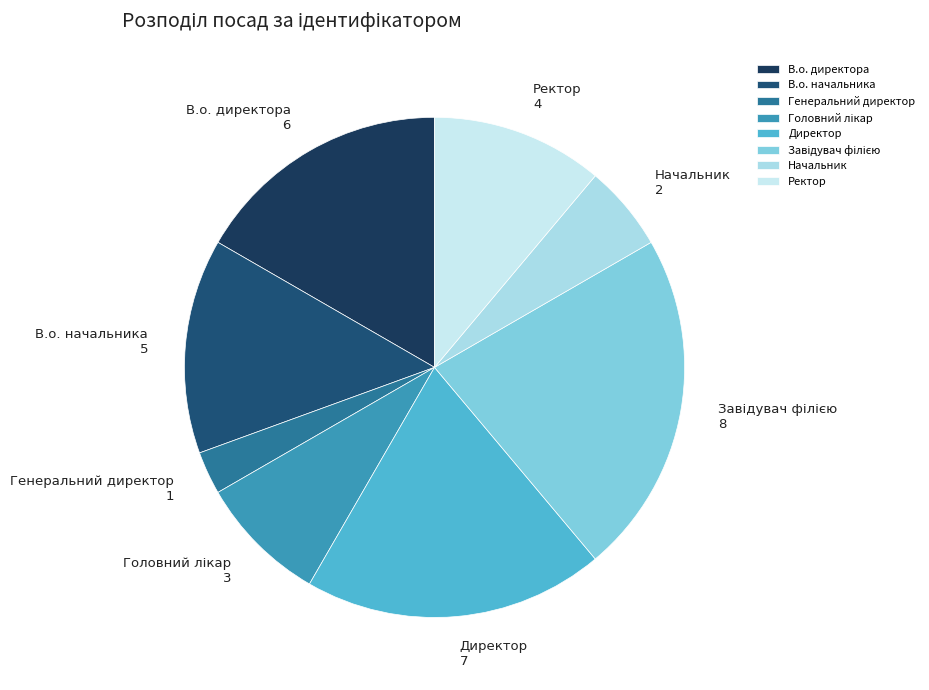

The Начальник slice represents 6% of the pie. True or false?

True